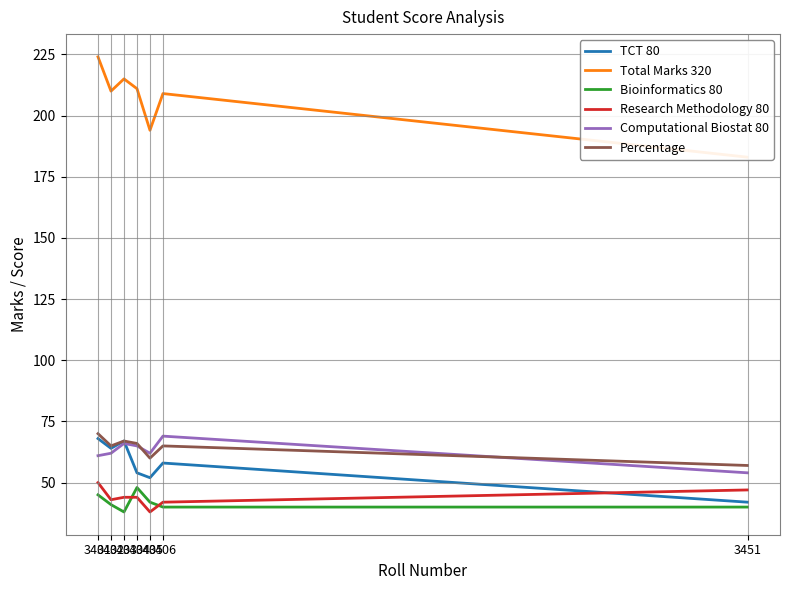

What is the difference between the maximum and minimum values in the TCT 80 series?

26